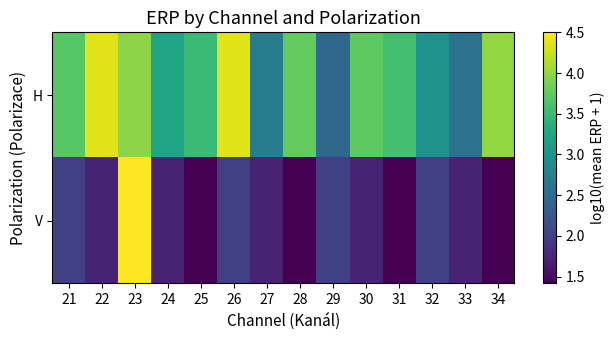

At how many categories does at least one series exceed 4?

4